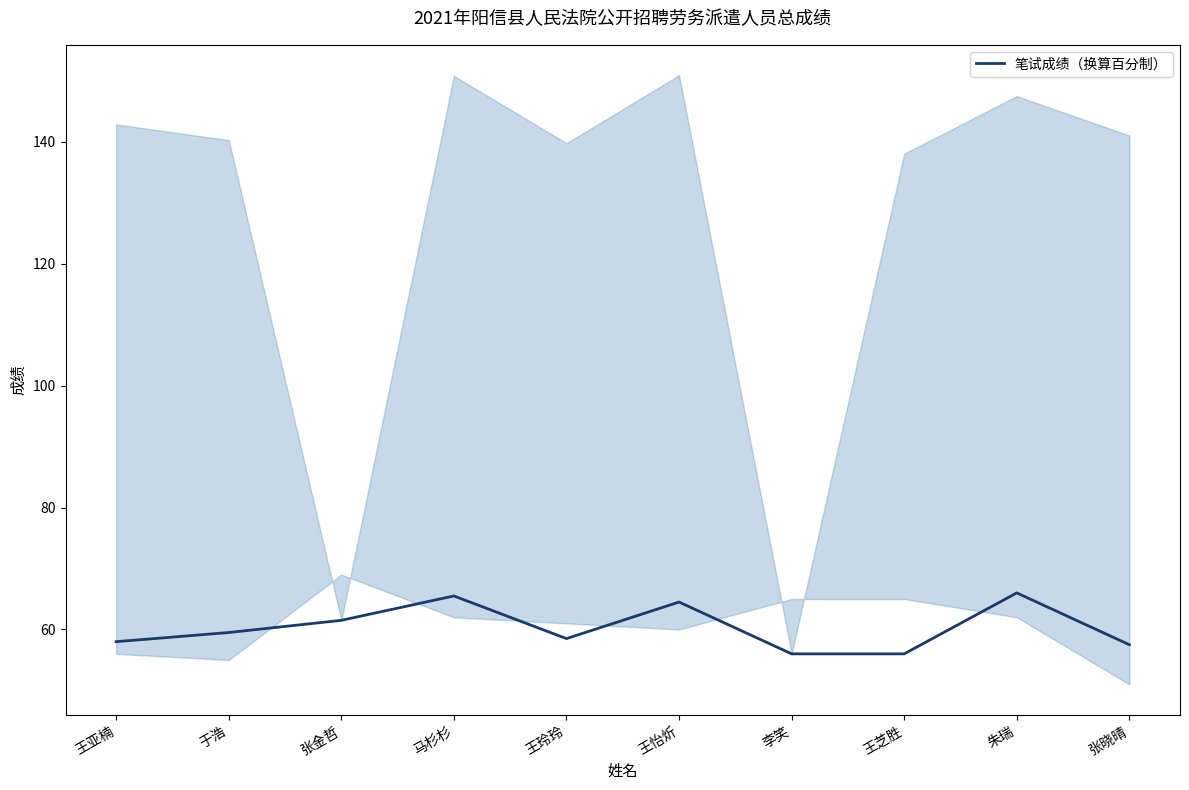

What is the greatest value displayed?

66.0